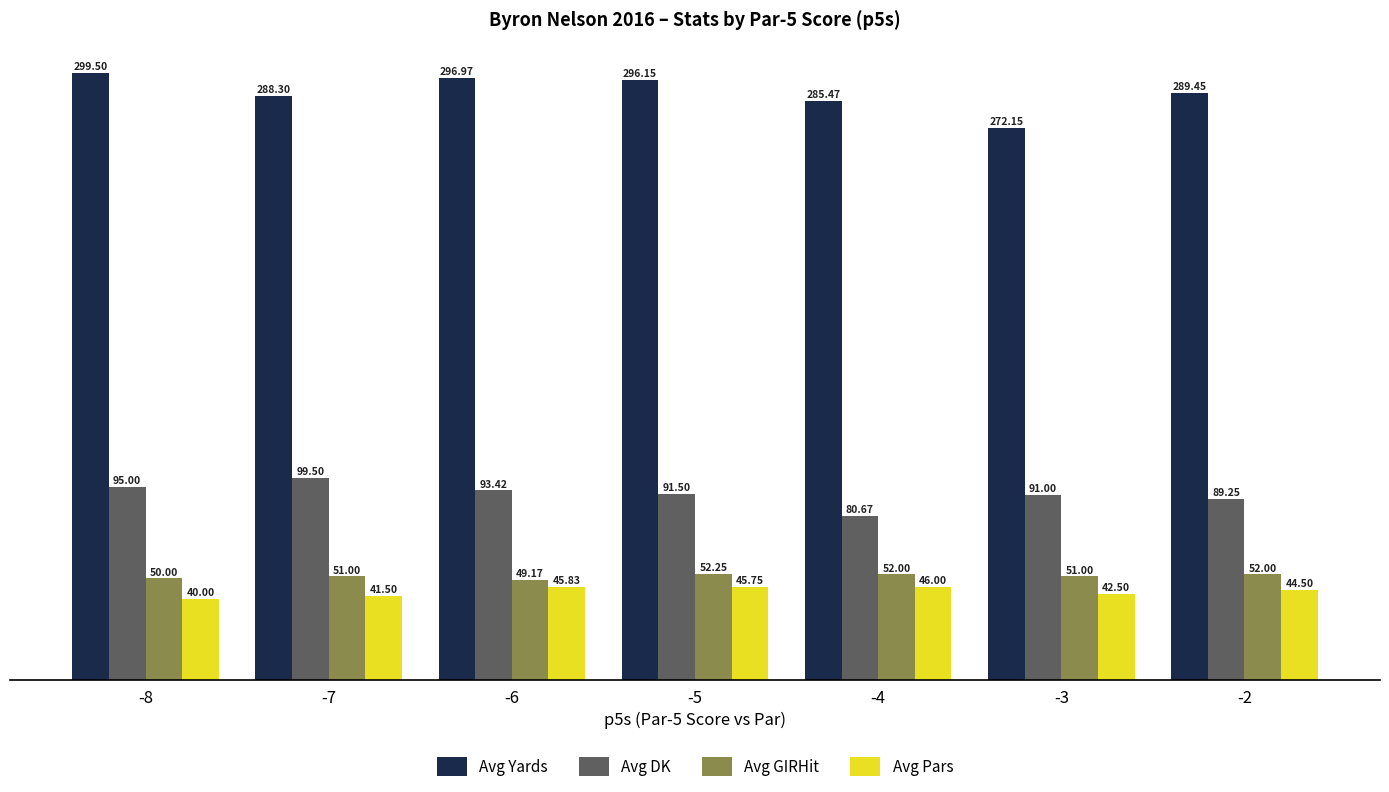

At how many categories does at least one series exceed 249?

7